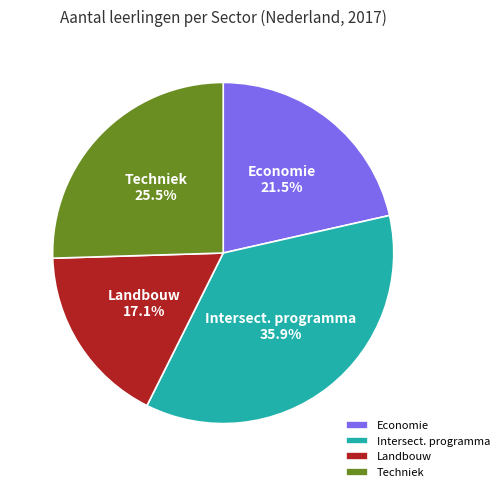

Between Landbouw and Economie, which is larger?

Economie